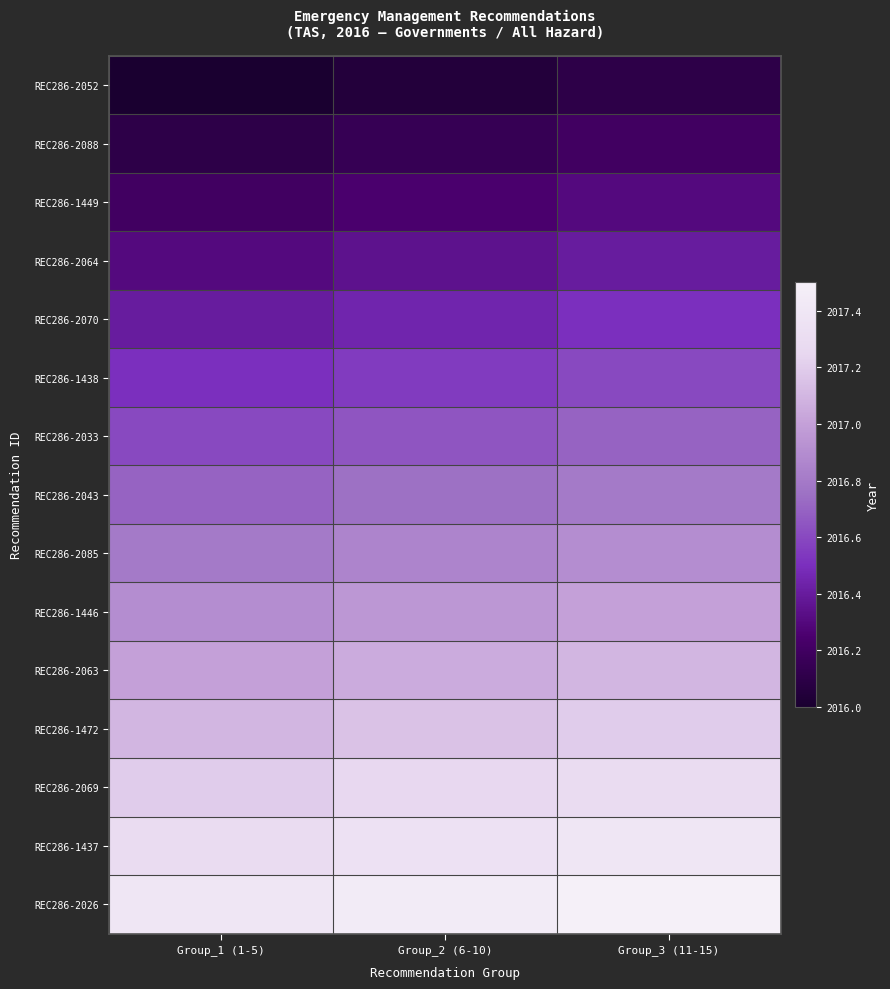

Rank the series by their maximum value, from lowest to highest.

REC286-2052, REC286-2088, REC286-1449, REC286-2064, REC286-2070, REC286-1438, REC286-2033, REC286-2043, REC286-2085, REC286-1446, REC286-2063, REC286-1472, REC286-2069, REC286-1437, REC286-2026